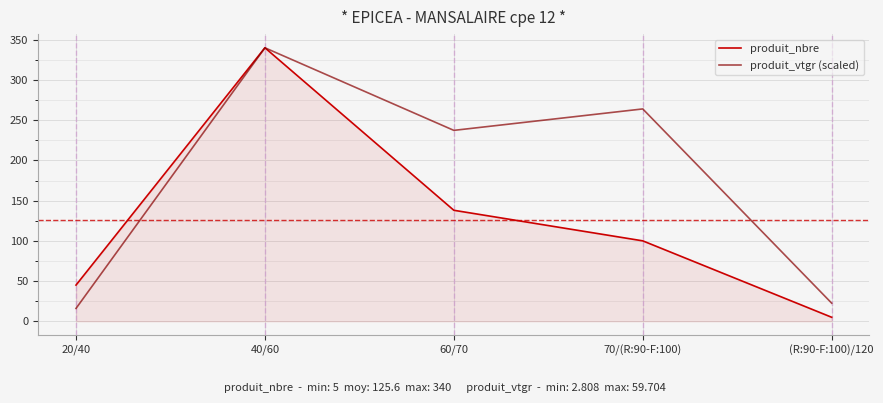

Is it true that produit_nbre equals 42.9 at 70/(R:90-F:100)?

False